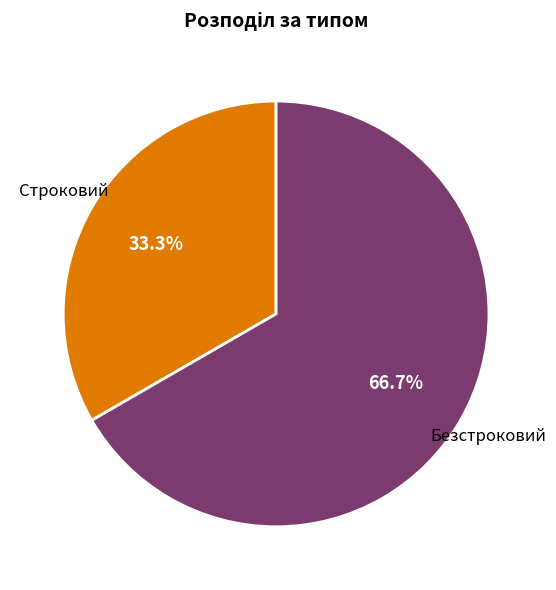

Is it true that Безстроковий is 52% of the pie?

False